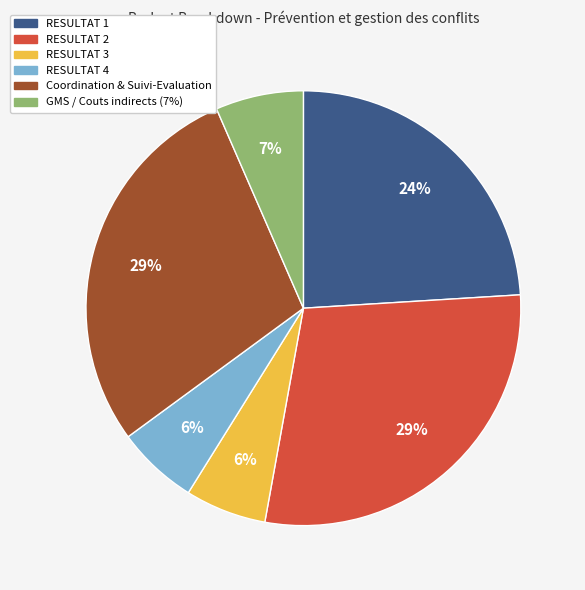

How many slices are in this pie chart?

6